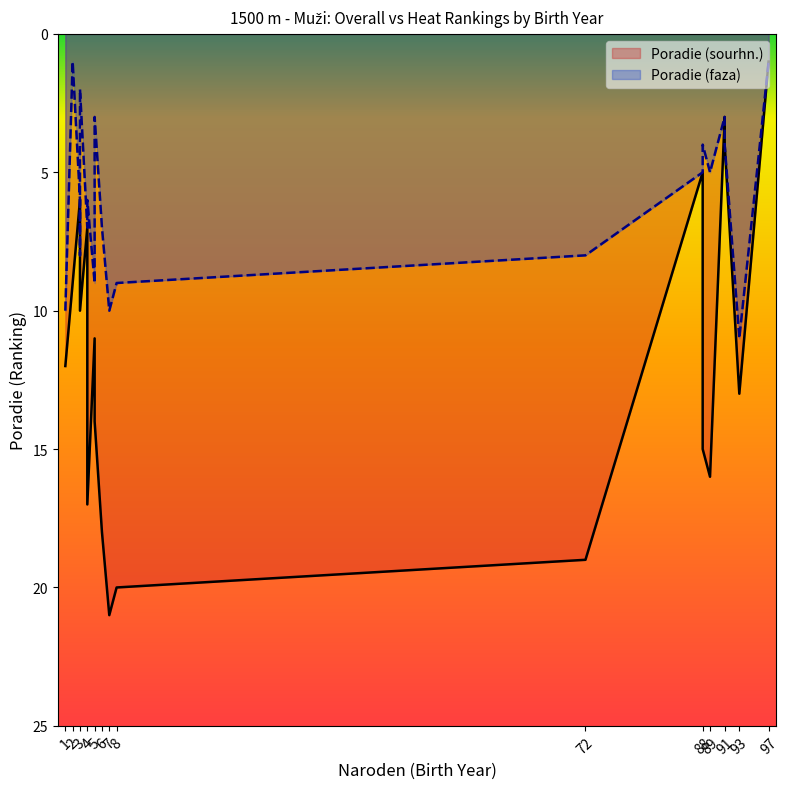

Where is Poradie (sourhn.) nearest to the value 11?

5